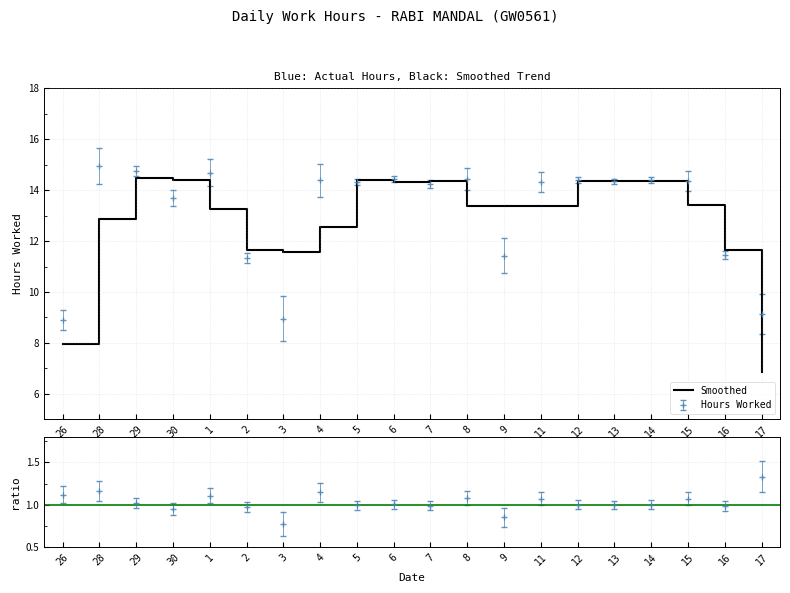

The Hours Worked series shows 16.6 at 2. True or false?

False